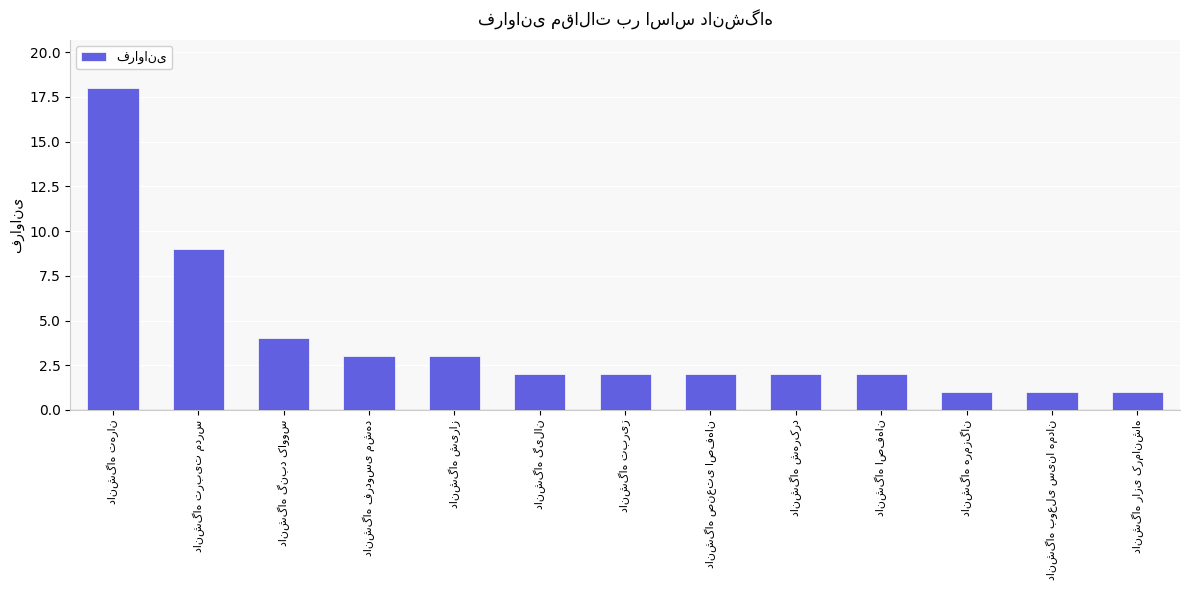

What is the sum of all values?

50